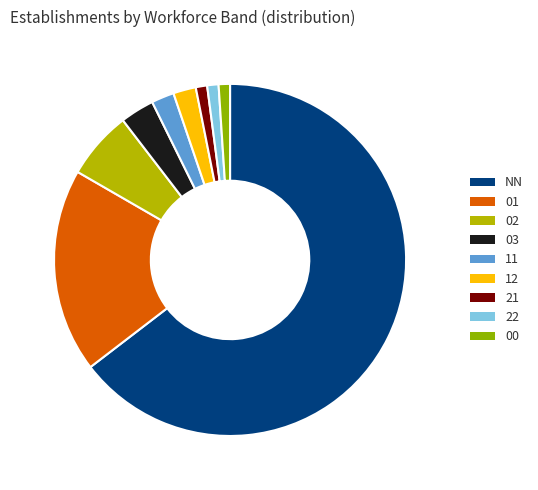

Do 02 and 21 together represent more than half of the pie?

No